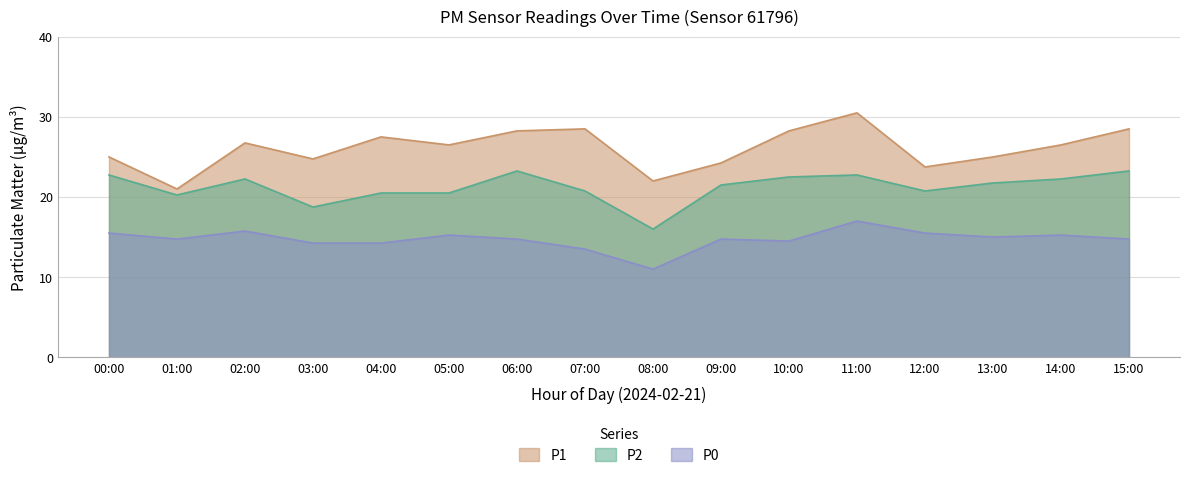

What are all the series names shown in the legend?

P1, P2, P0